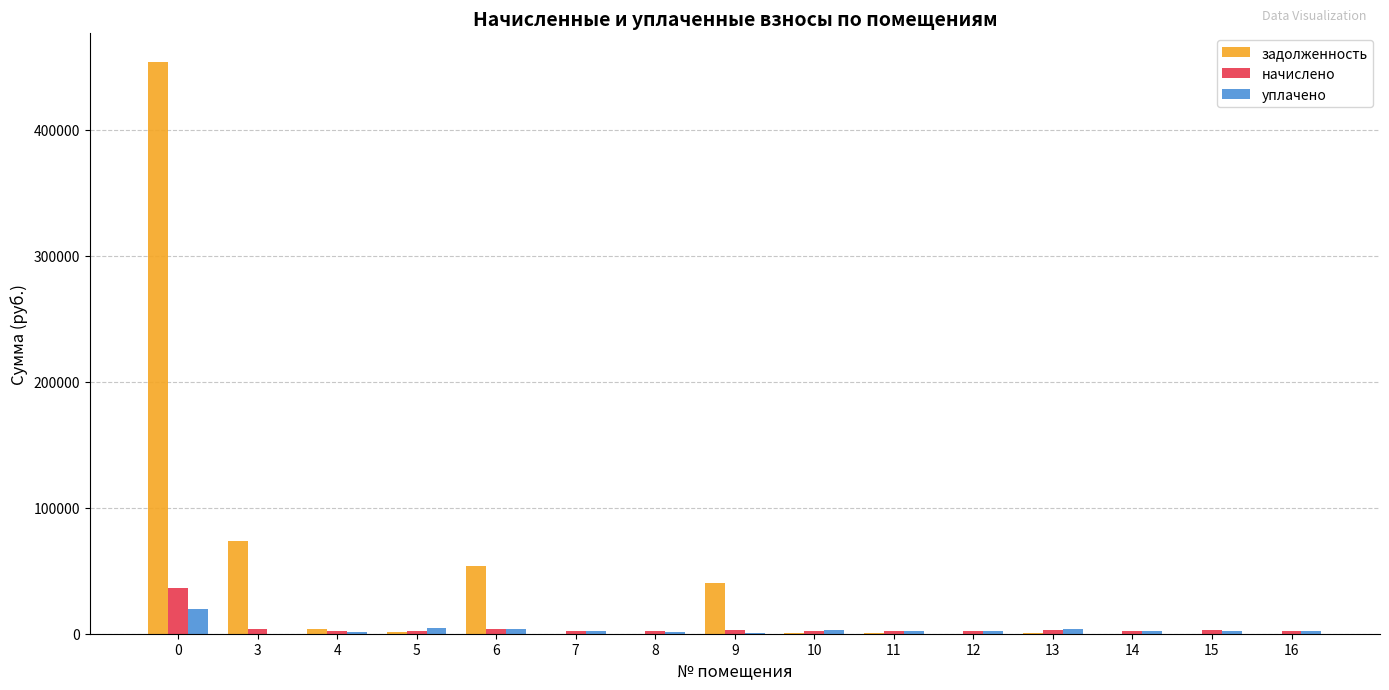

How many groups of bars are there?

15